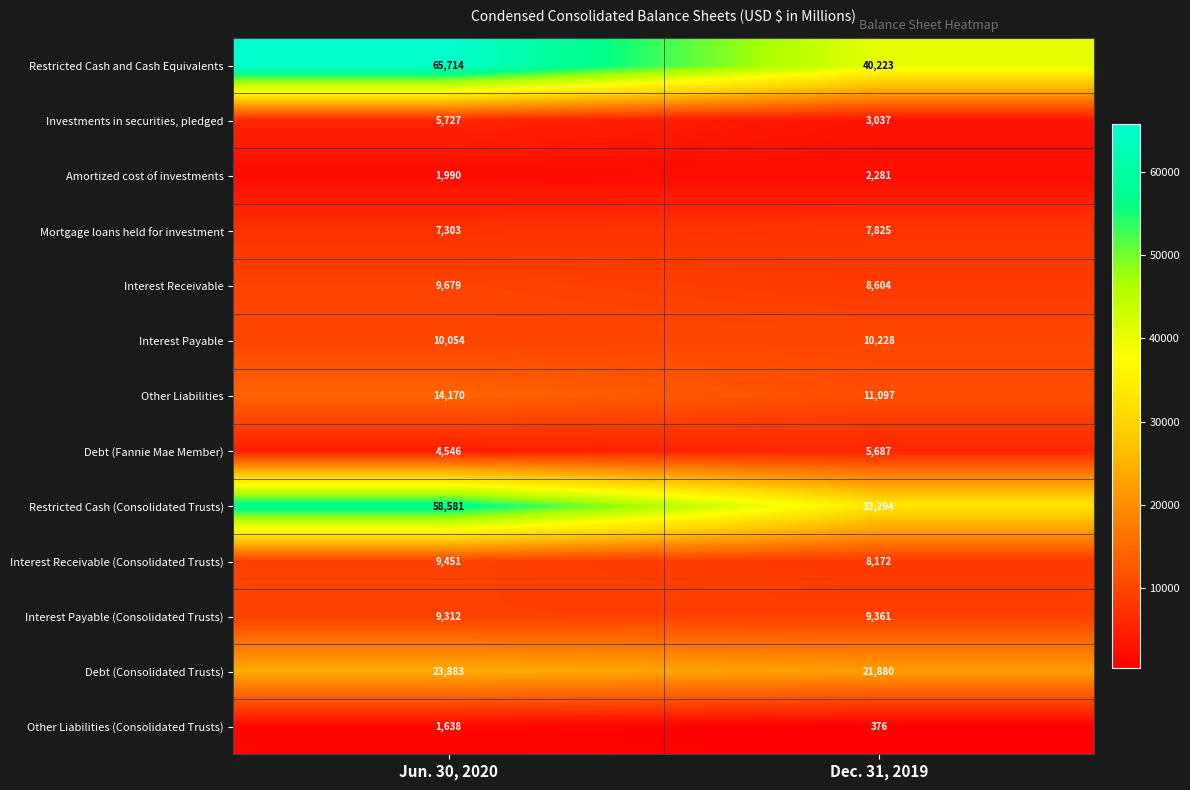

What is the difference between the Interest Receivable (Consolidated Trusts) values at Dec. 31, 2019 and Jun. 30, 2020?

1279